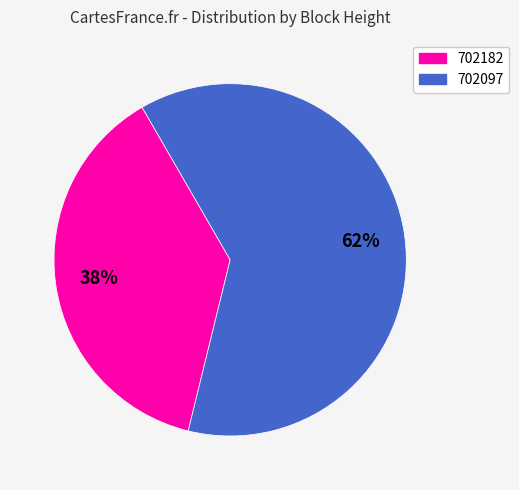

The 702182 slice represents 23% of the pie. True or false?

False